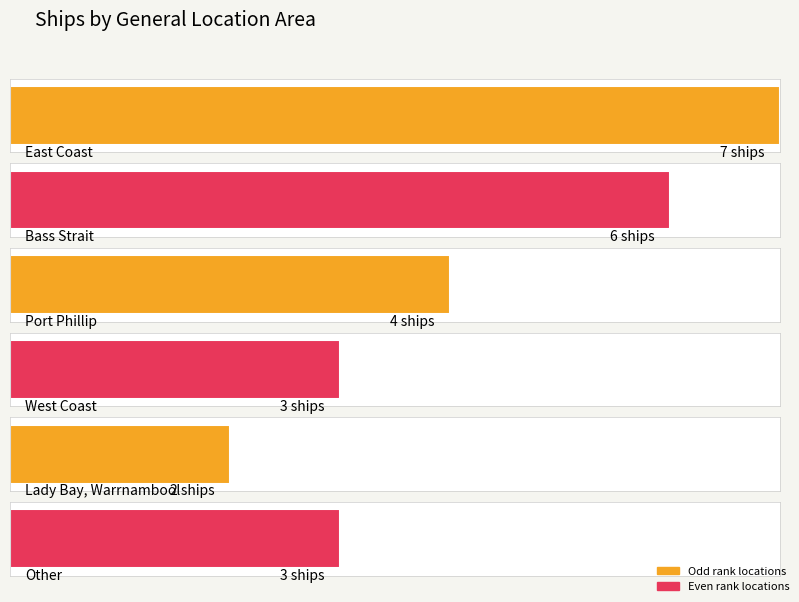

What is the value of the 6th bar from the left?

3